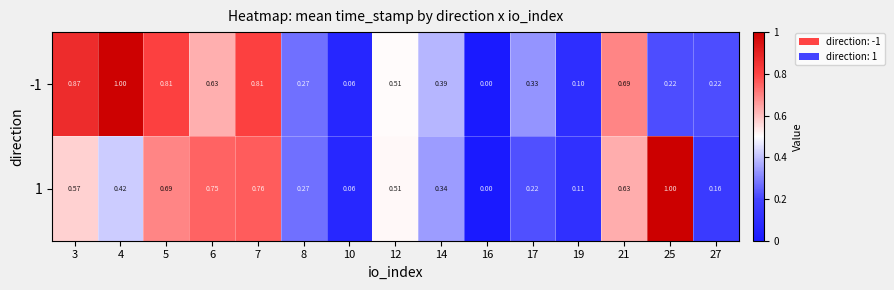

Count the number of data series in this chart.

2